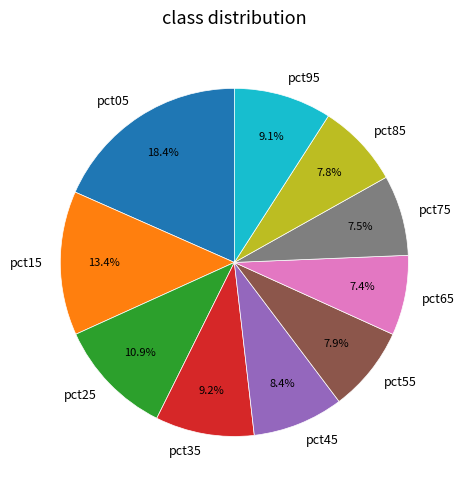

Is the sum of pct25 and pct75 greater than half?

No